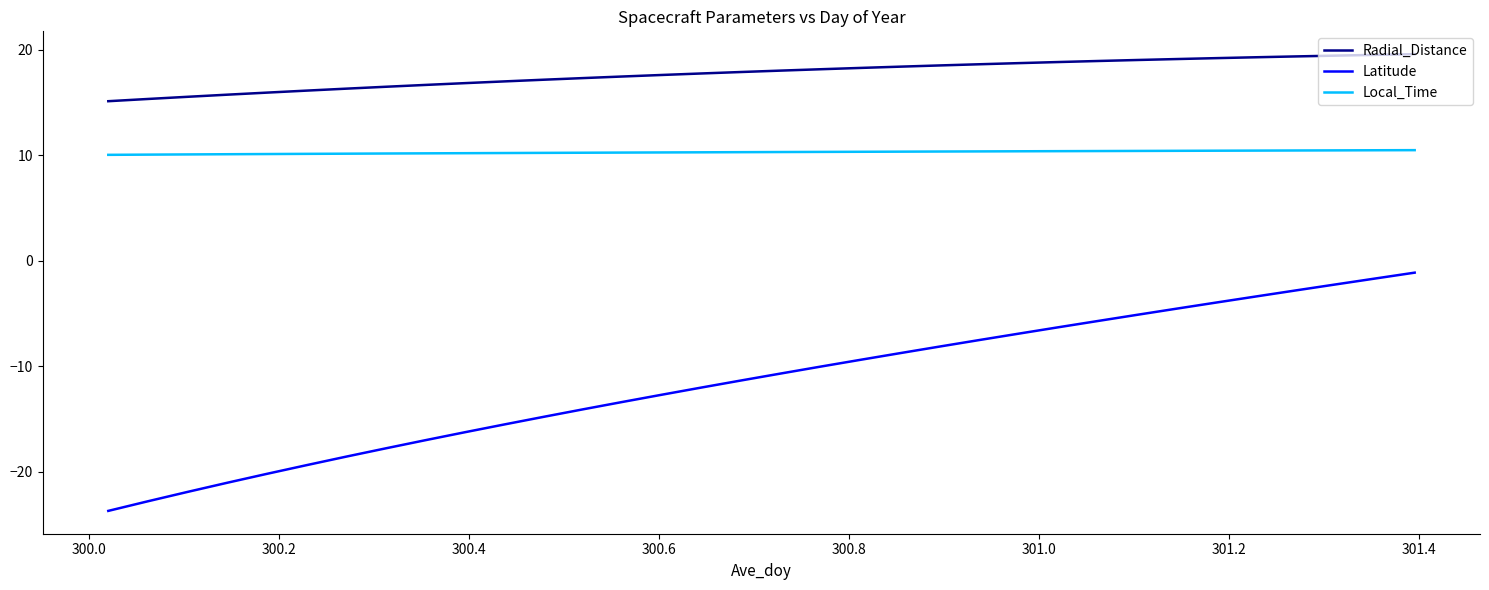

True or false: Radial_Distance and Latitude cross at least once.

False